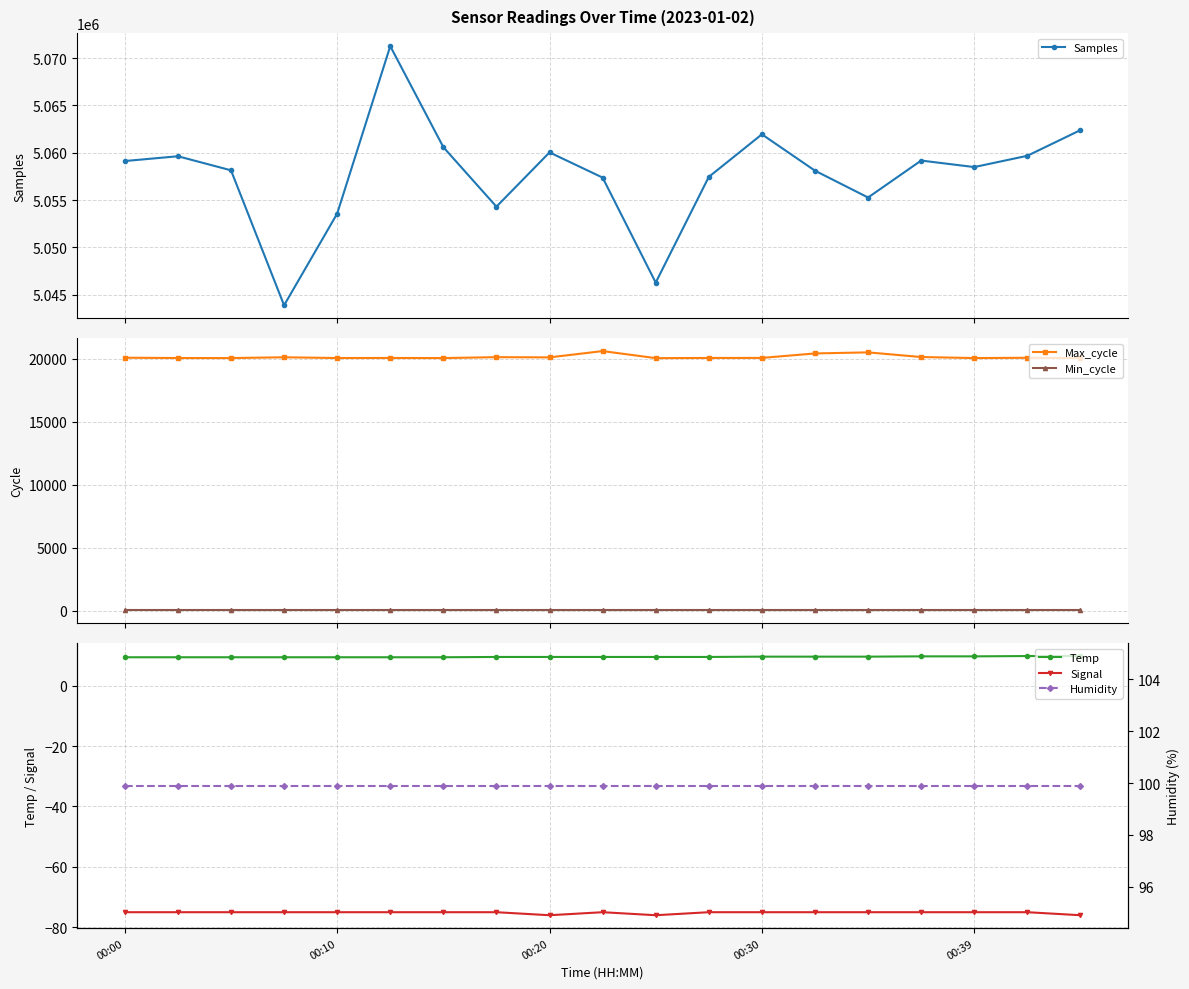

Is this an area chart (filled region under the line)?

No